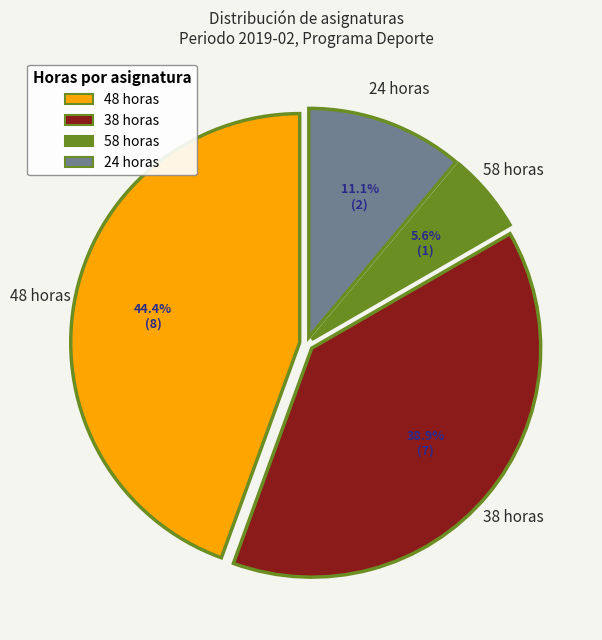

Does any single category account for the majority?

No